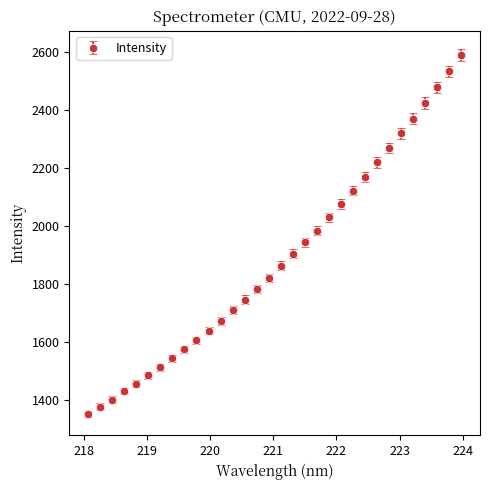

What is the maximum value shown in the chart?

2588.7